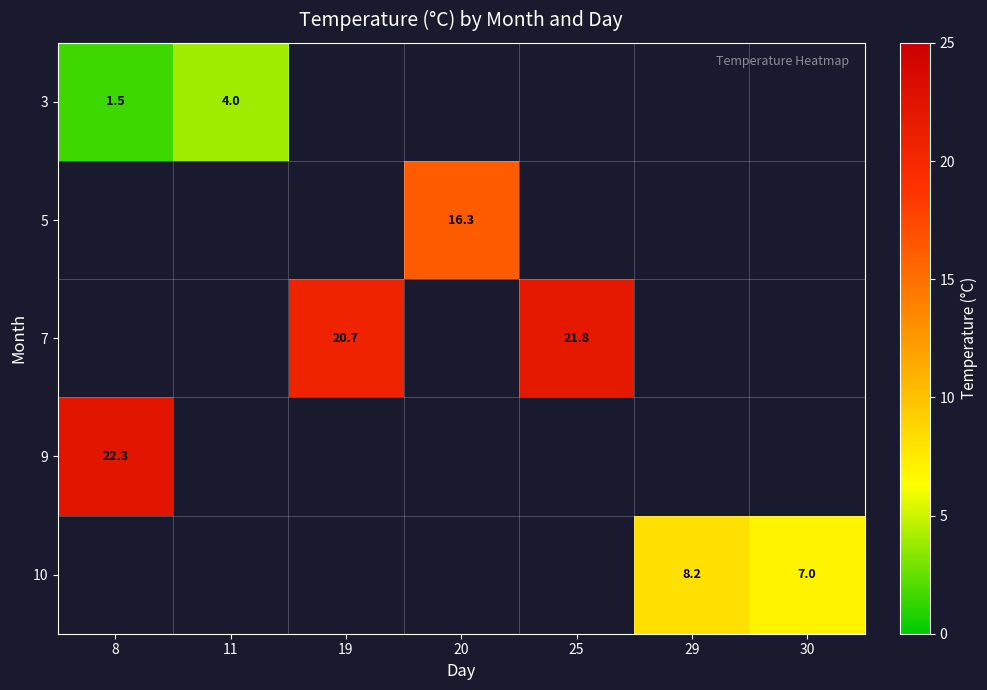

Which has a higher value, 30 or 20?

20